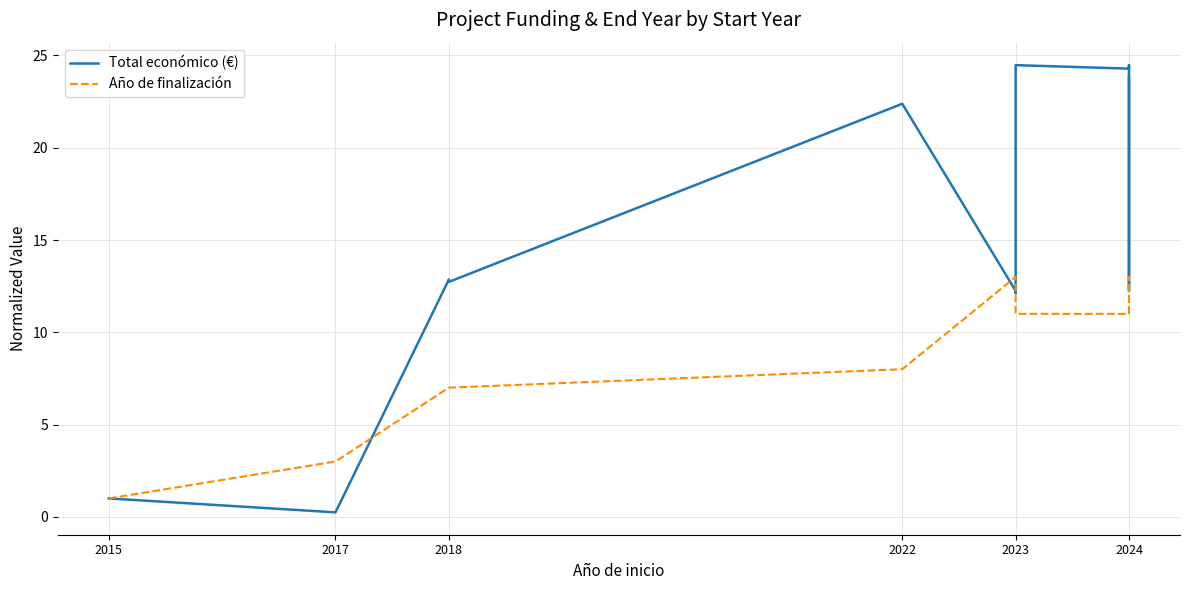

What is the minimum value for Año de finalización?

1.0